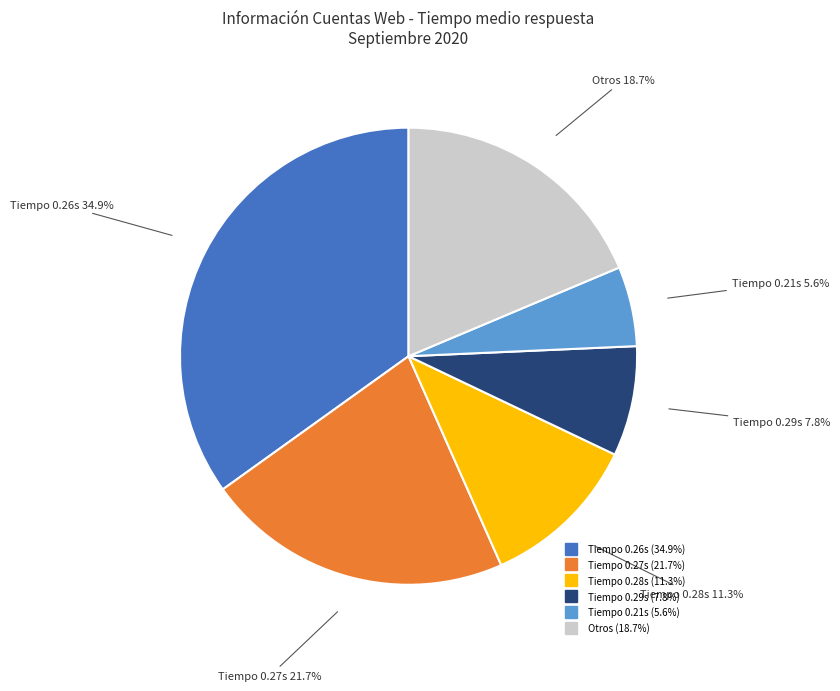

How many segments does this pie chart have?

6